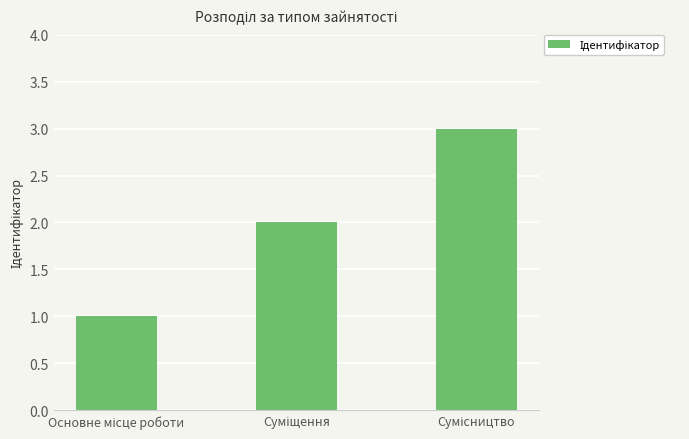

What is the maximum value shown in the chart?

3